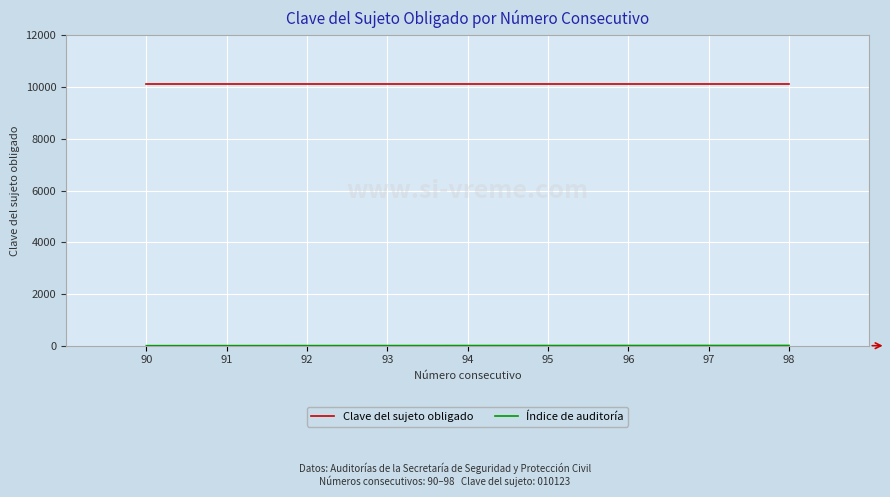

What is the greatest value displayed?

10123